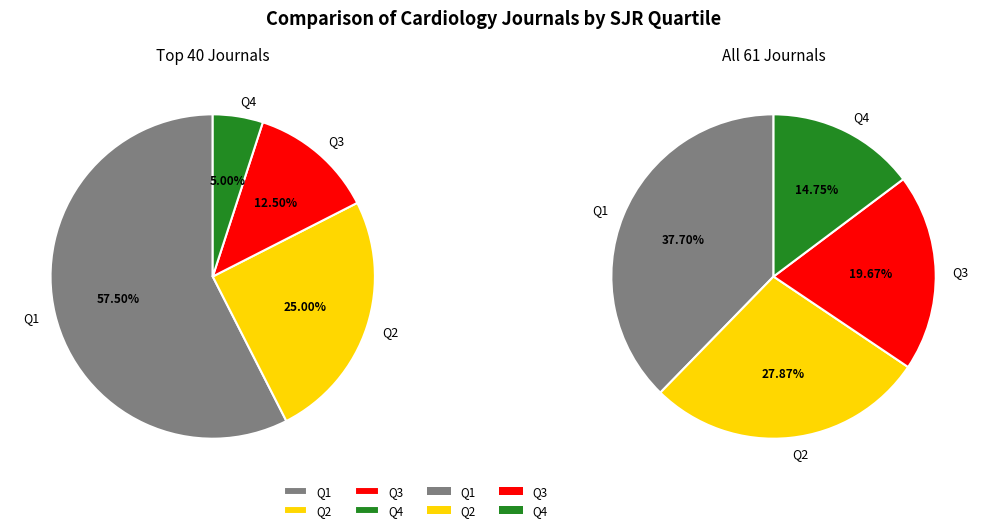

How many slices are in this pie chart?

4